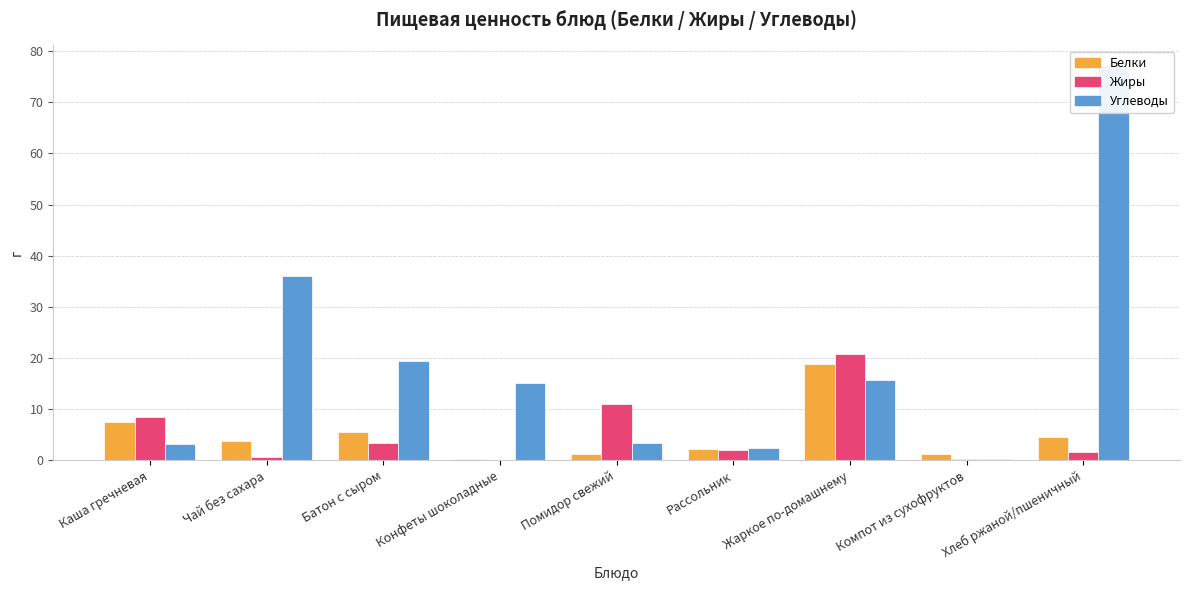

How many groups of bars are there?

9